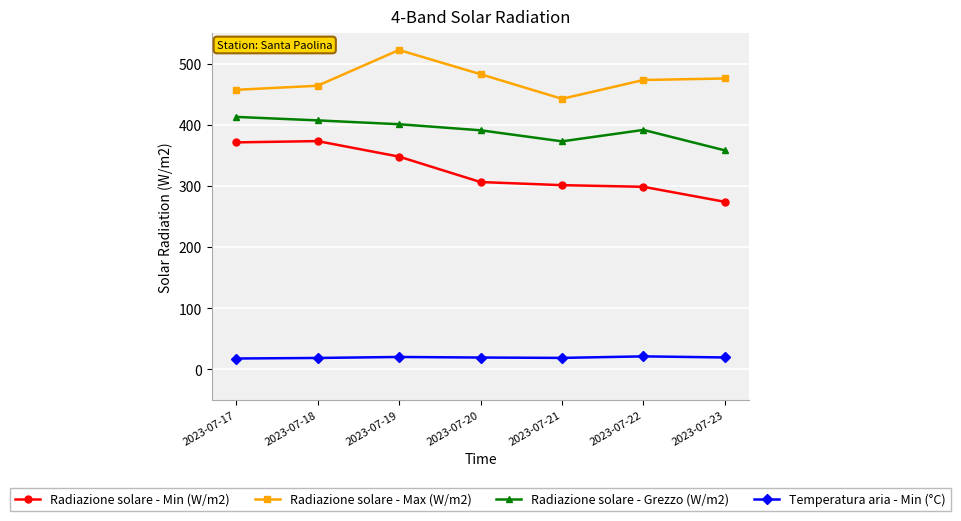

At which label does Radiazione solare - Min (W/m2) reach its minimum?

2023-07-23